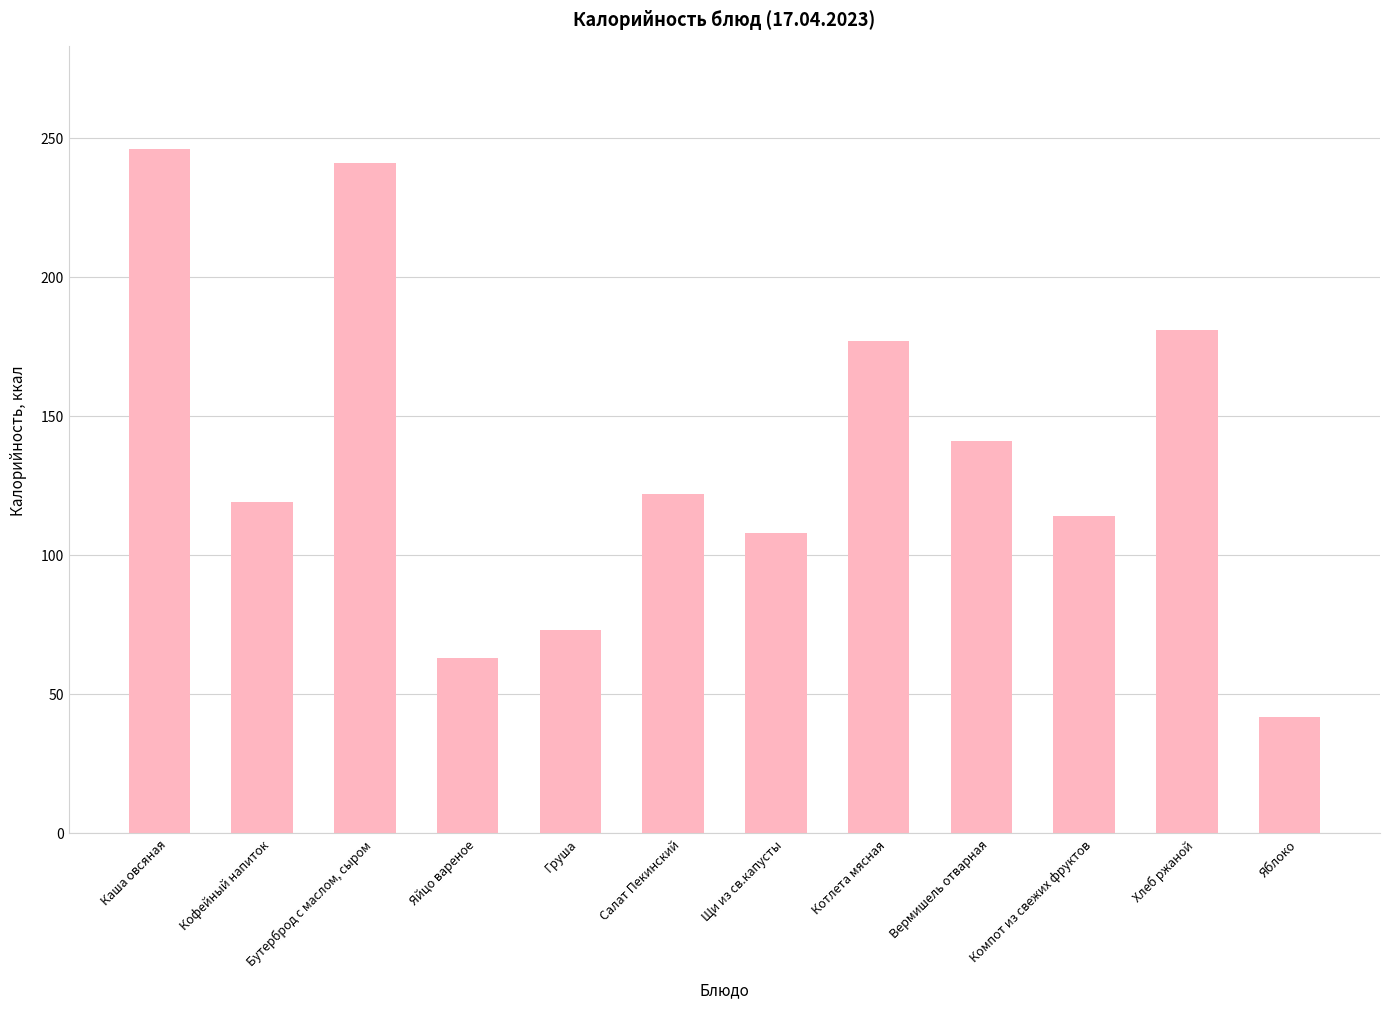

Which label corresponds to the largest value in the chart?

Каша овсяная